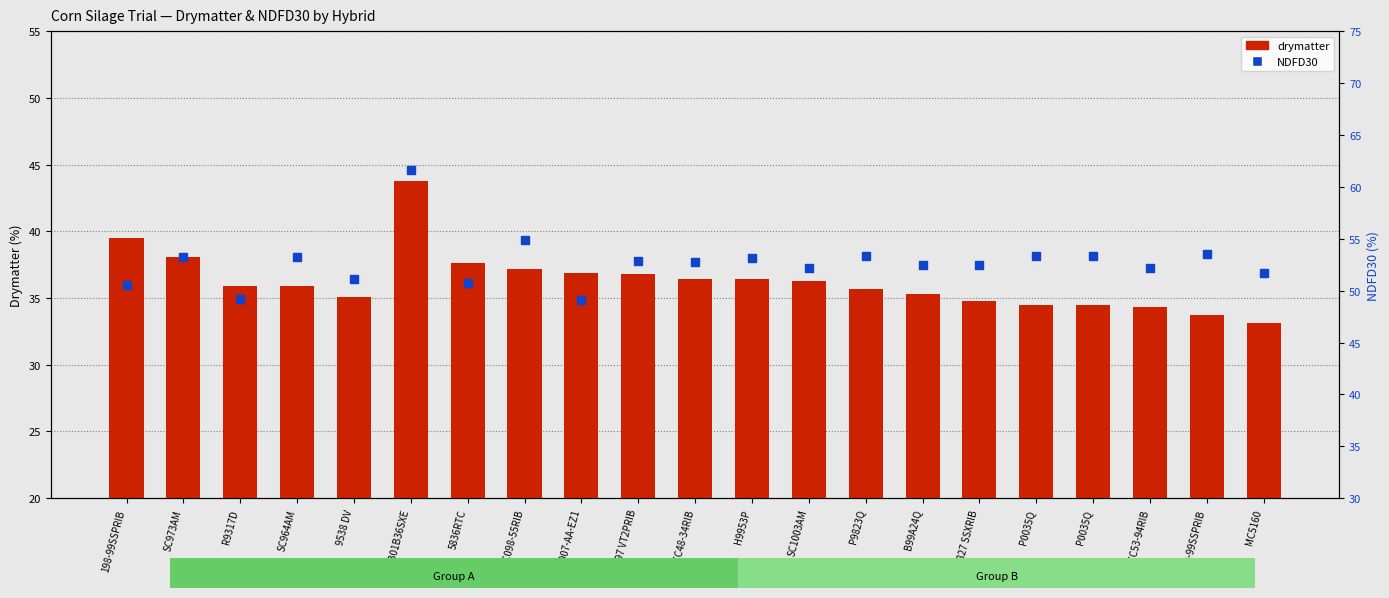

Is the value of NDFD30 at H9953P greater than the value of drymatter at P0035Q?

Yes